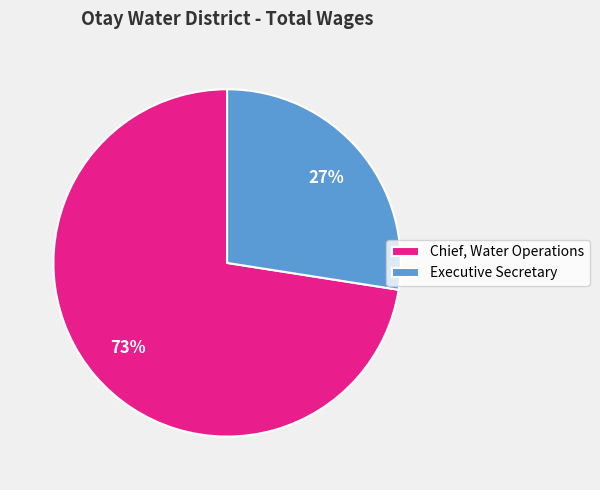

How many segments does this pie chart have?

2